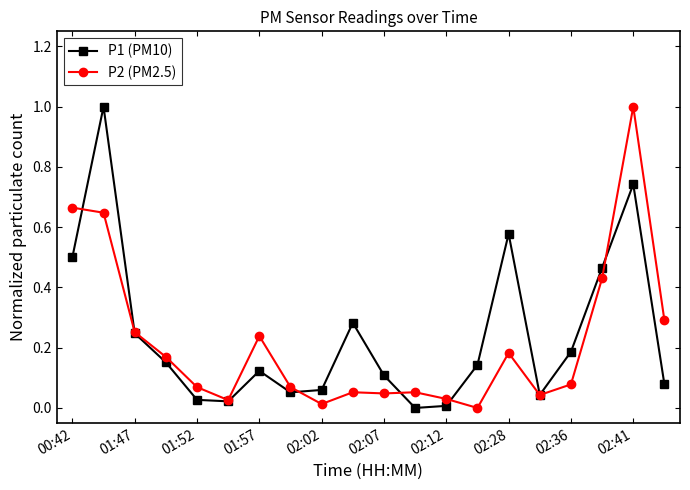

What is the greatest value displayed?

1.0